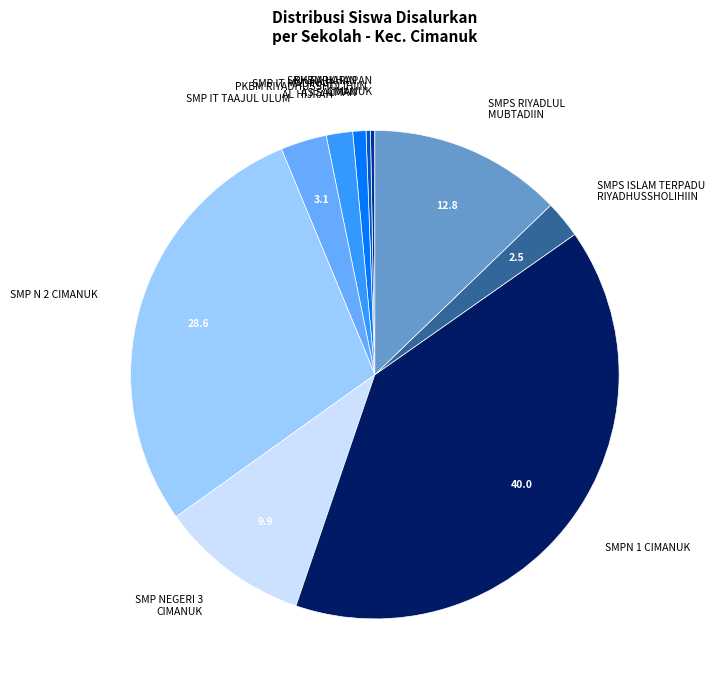

Which slice is the largest?

SMPN 1 CIMANUK